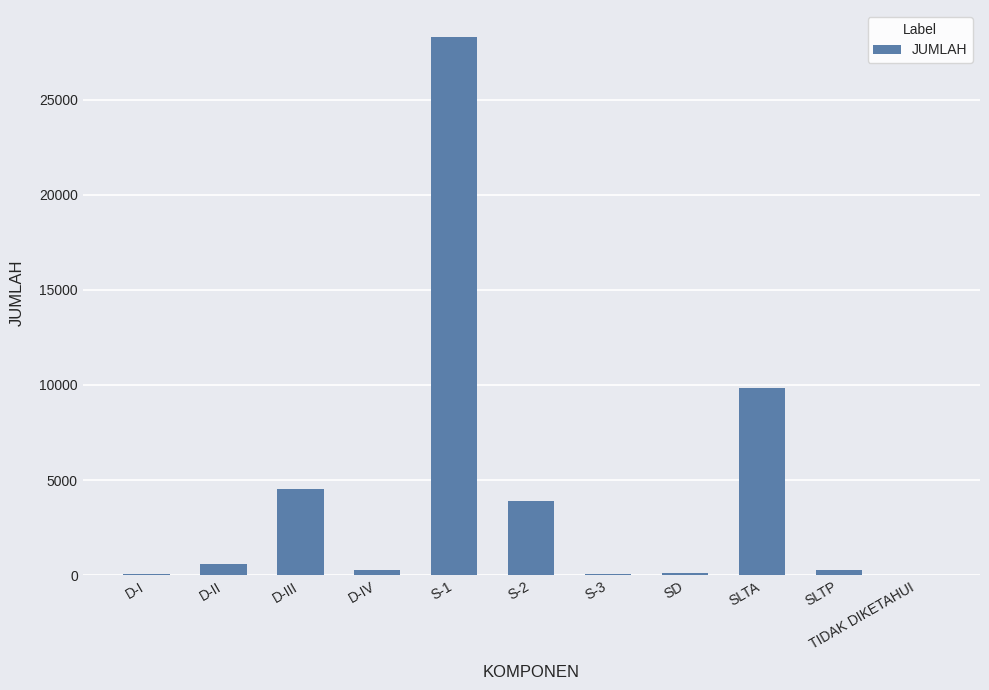

Between D-III and SD, which is larger?

D-III